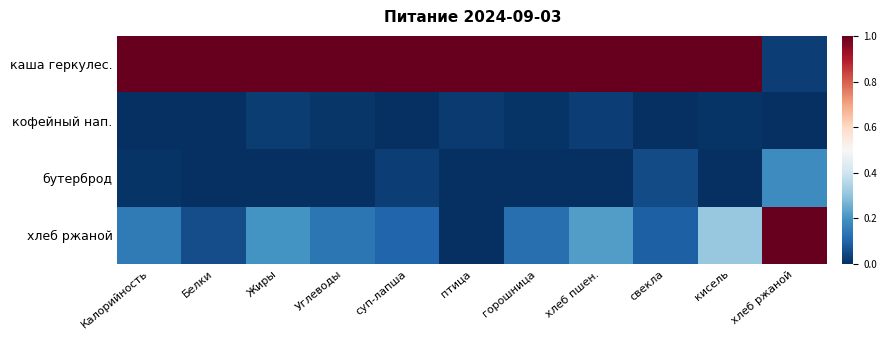

At хлеб пшен., list the series in order from smallest to largest.

бутерброд, кофейный нап., хлеб ржаной, каша геркулес.